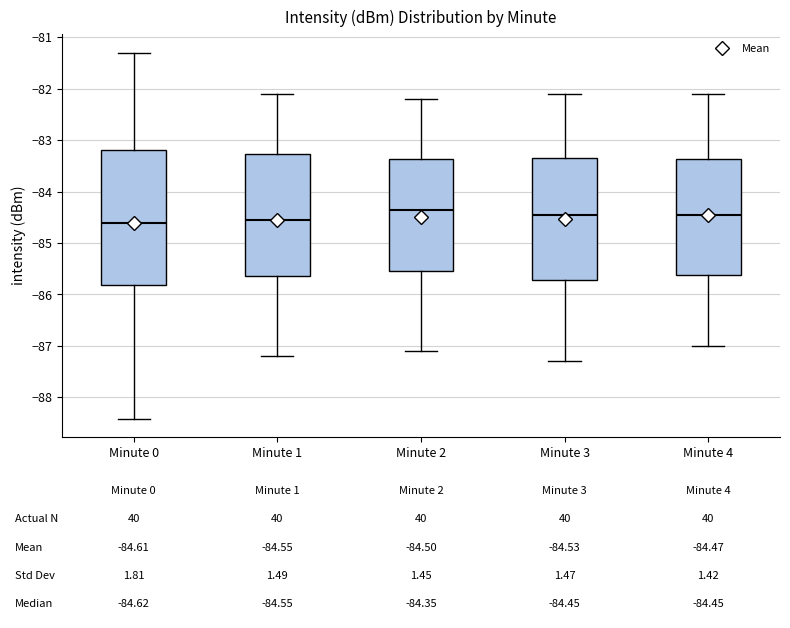

Which box is the tallest, from its lower edge to its upper edge?

Minute 0